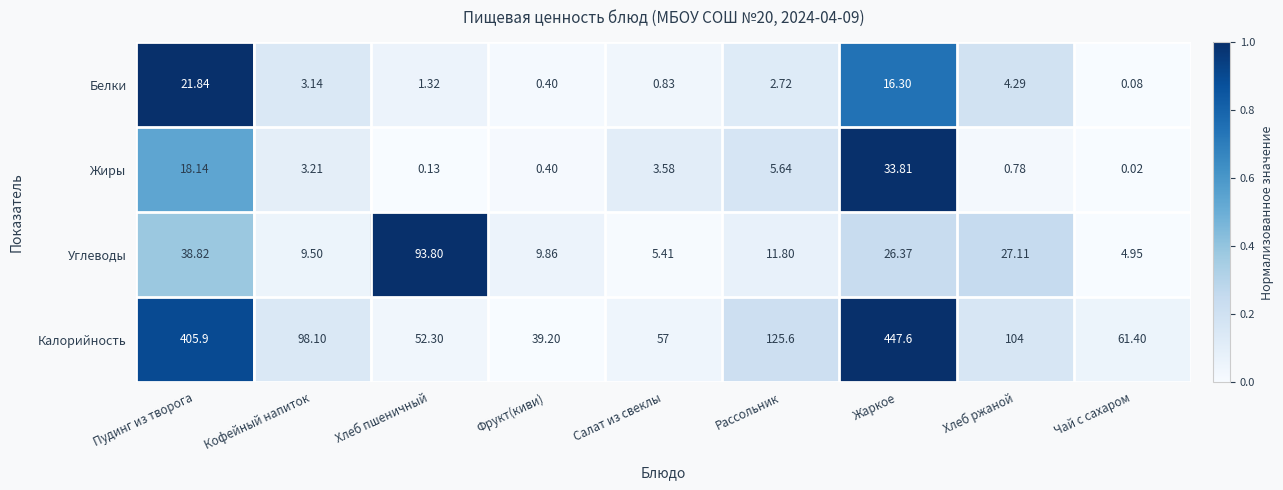

What is the spread (max minus min) of values at Фрукт(киви)?

38.8